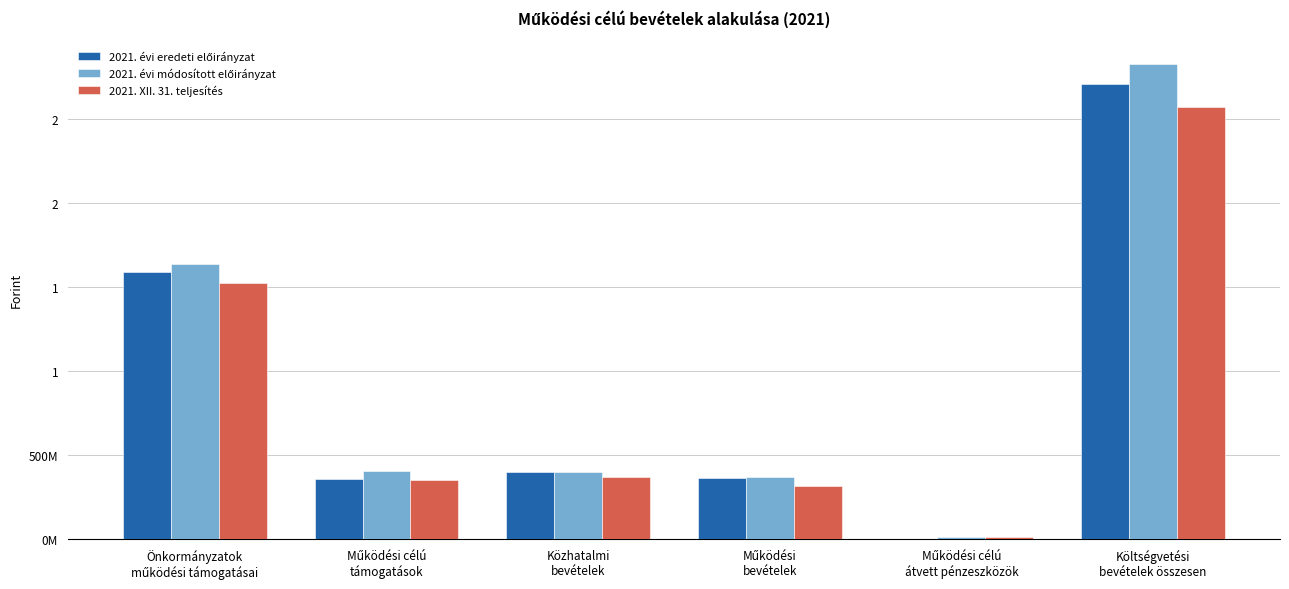

What is the total value across all series at Önkormányzatok
működési támogatásai?

4742535680